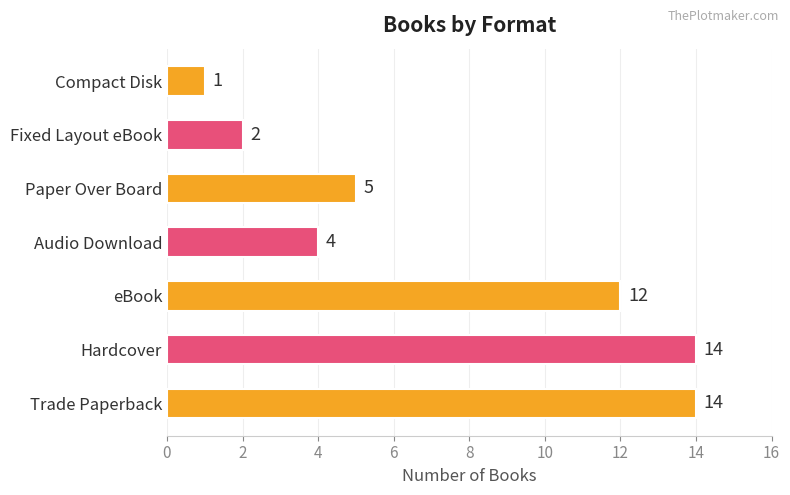

The value at Paper Over Board is 2. True or false?

False